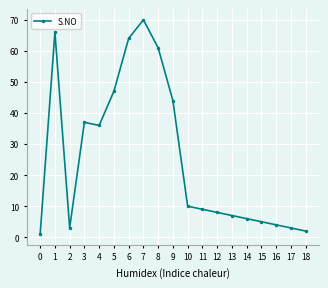

At which category does the data reach its first local peak?

1